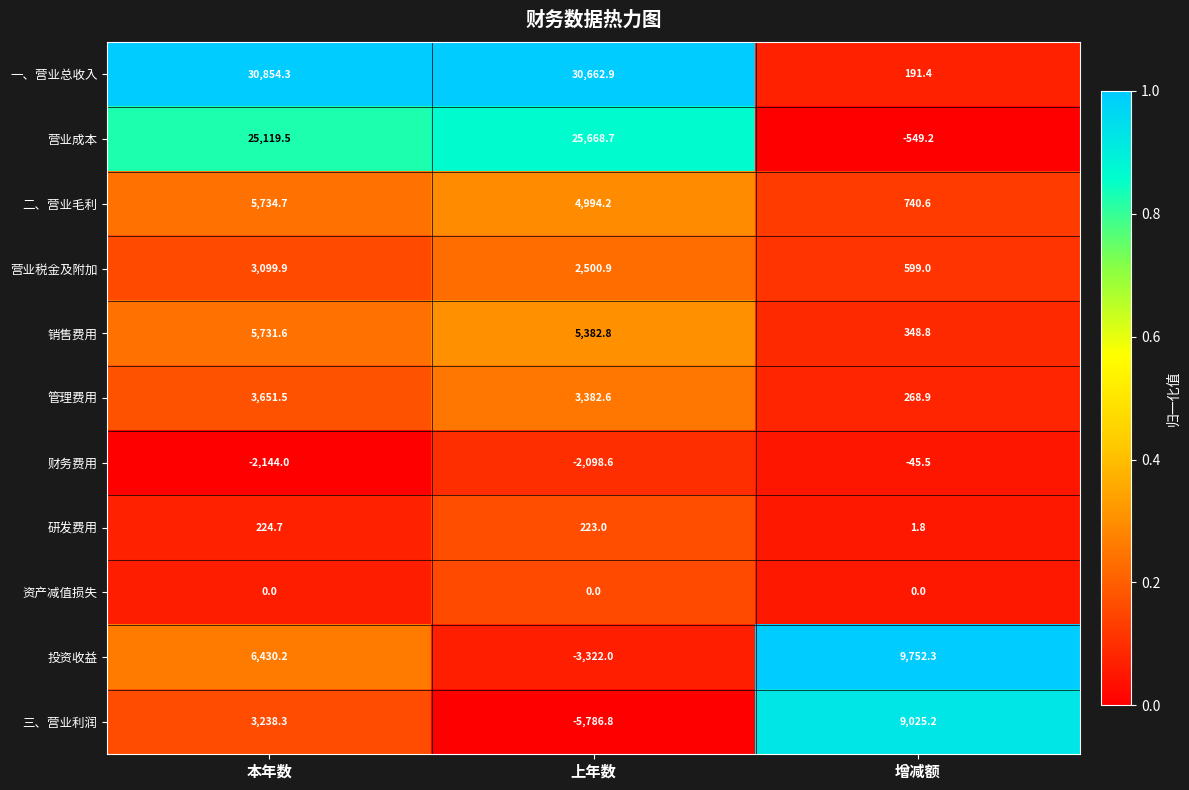

Which category has the lowest value across all series?

上年数